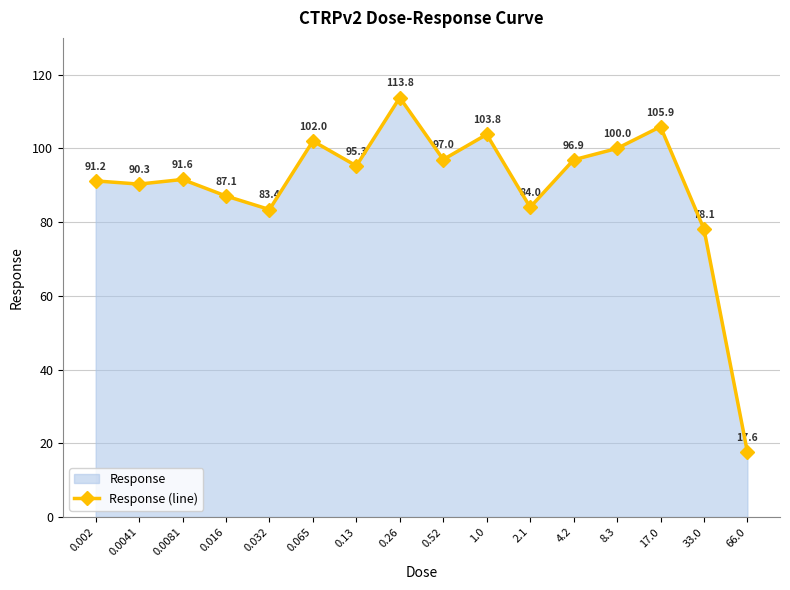

What is the change in value from 0.002 to 0.0041?

-0.9